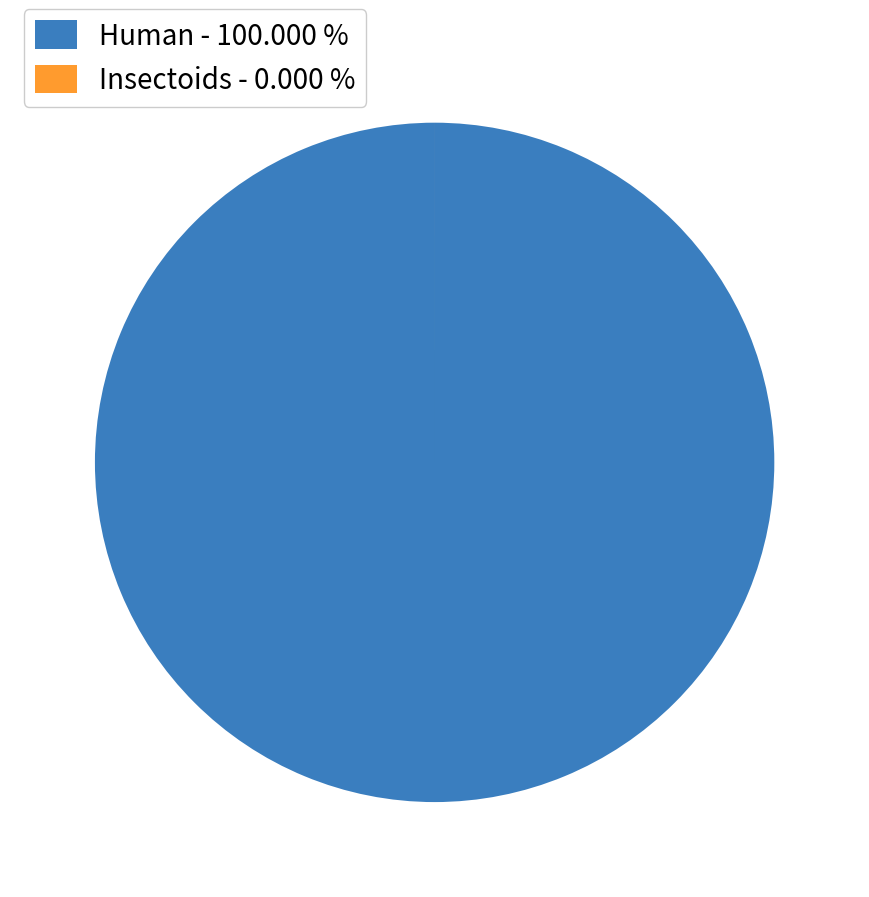

Does Human - 100.000 % account for over 50% of the chart?

Yes